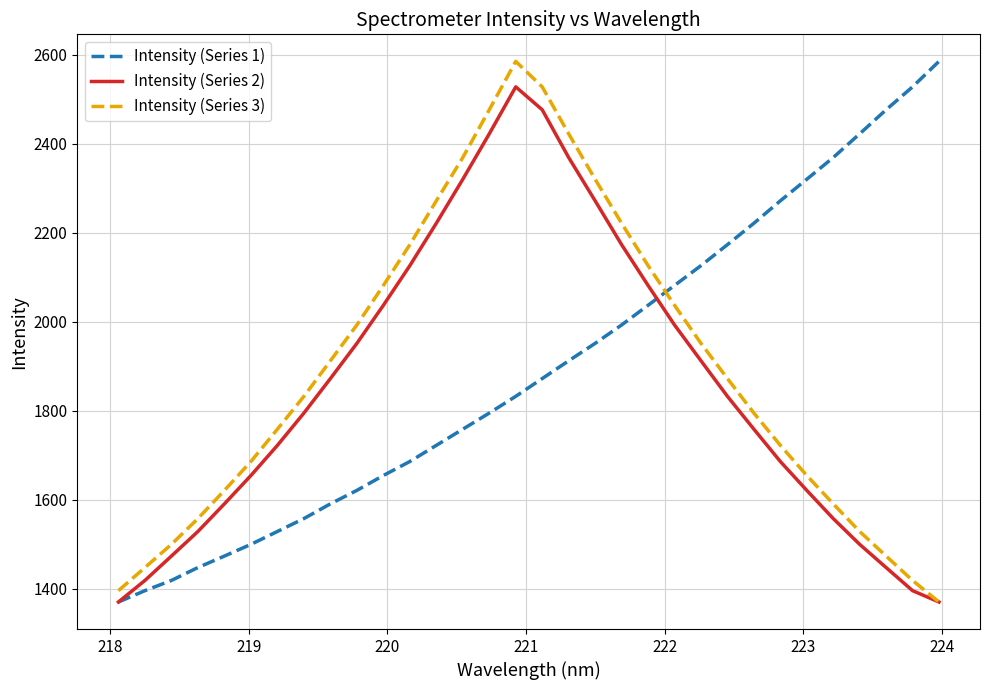

After their last crossing, which series has the higher values: Intensity (Series 1) or Intensity (Series 3)?

Intensity (Series 1)